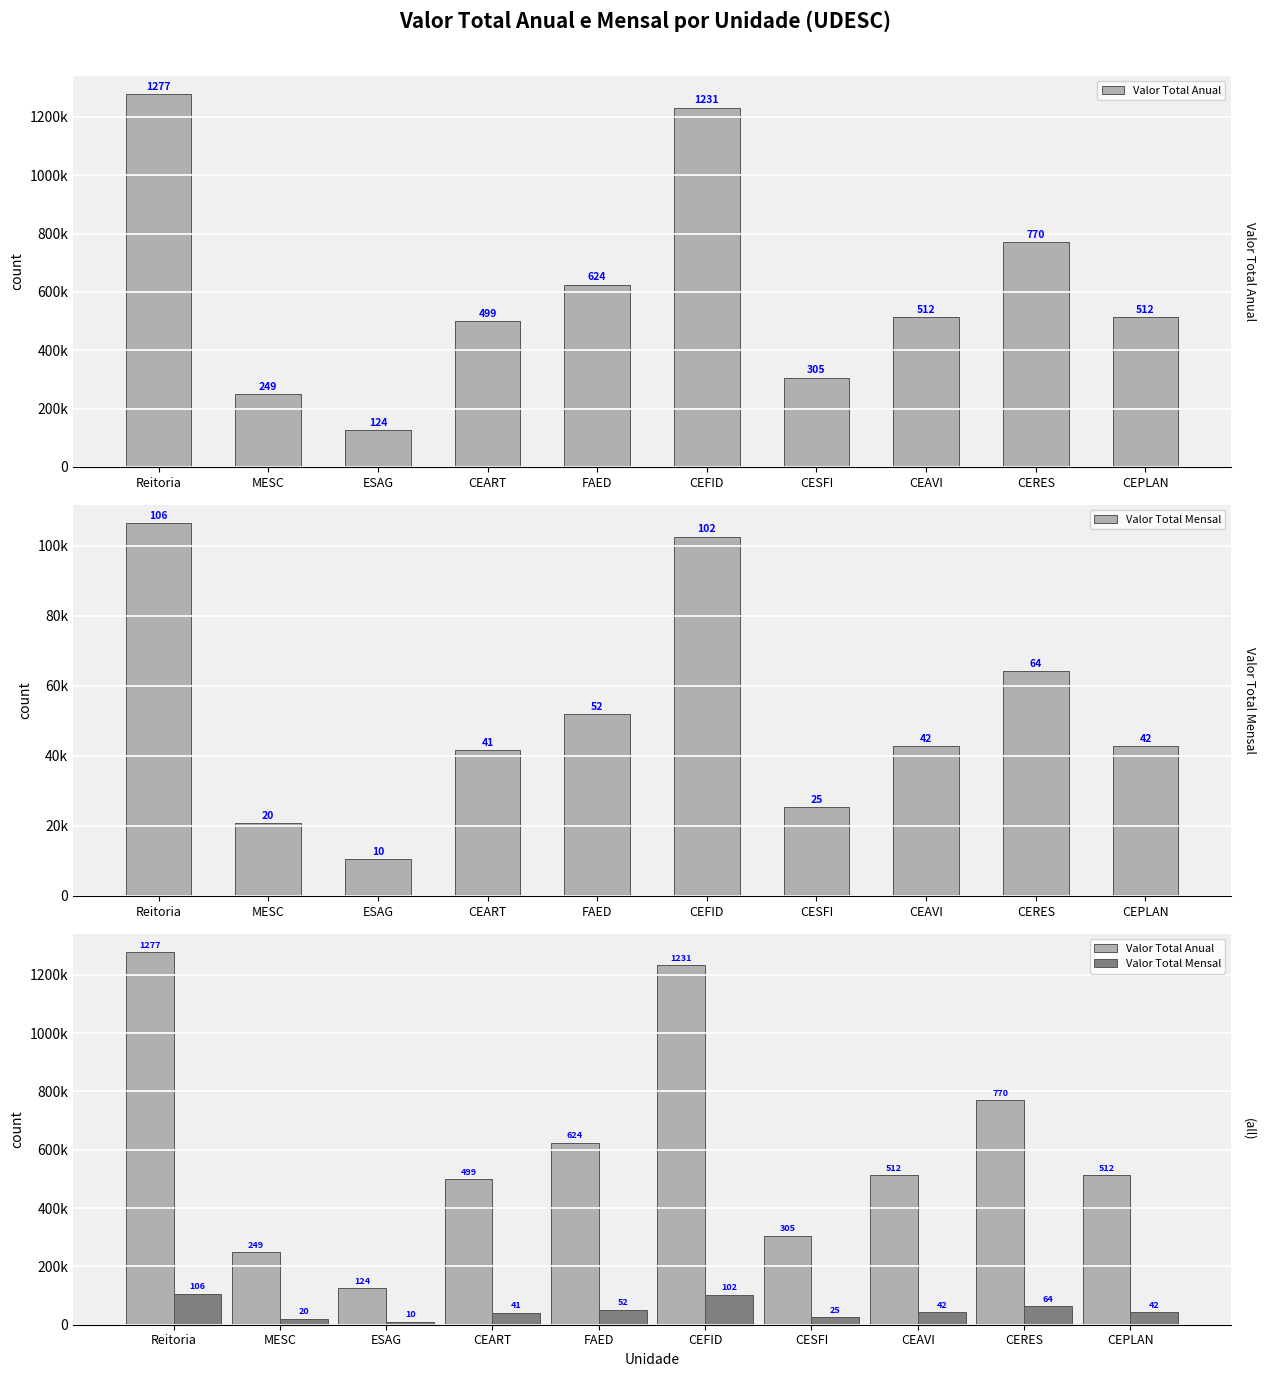

How many bars are there in each group?

2